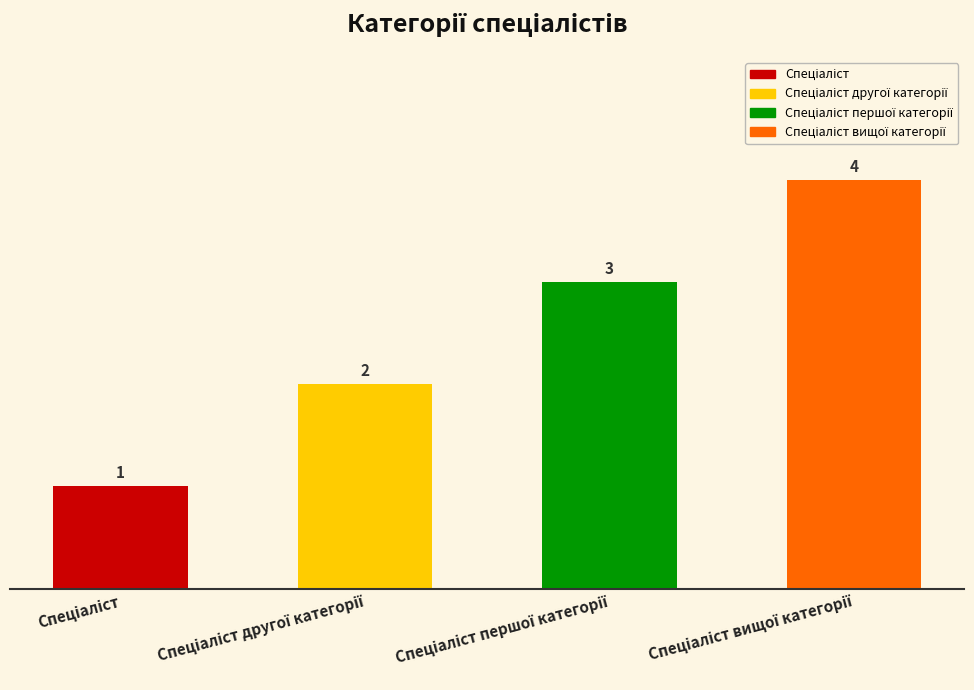

Count the values in the range 2 to 4.

3